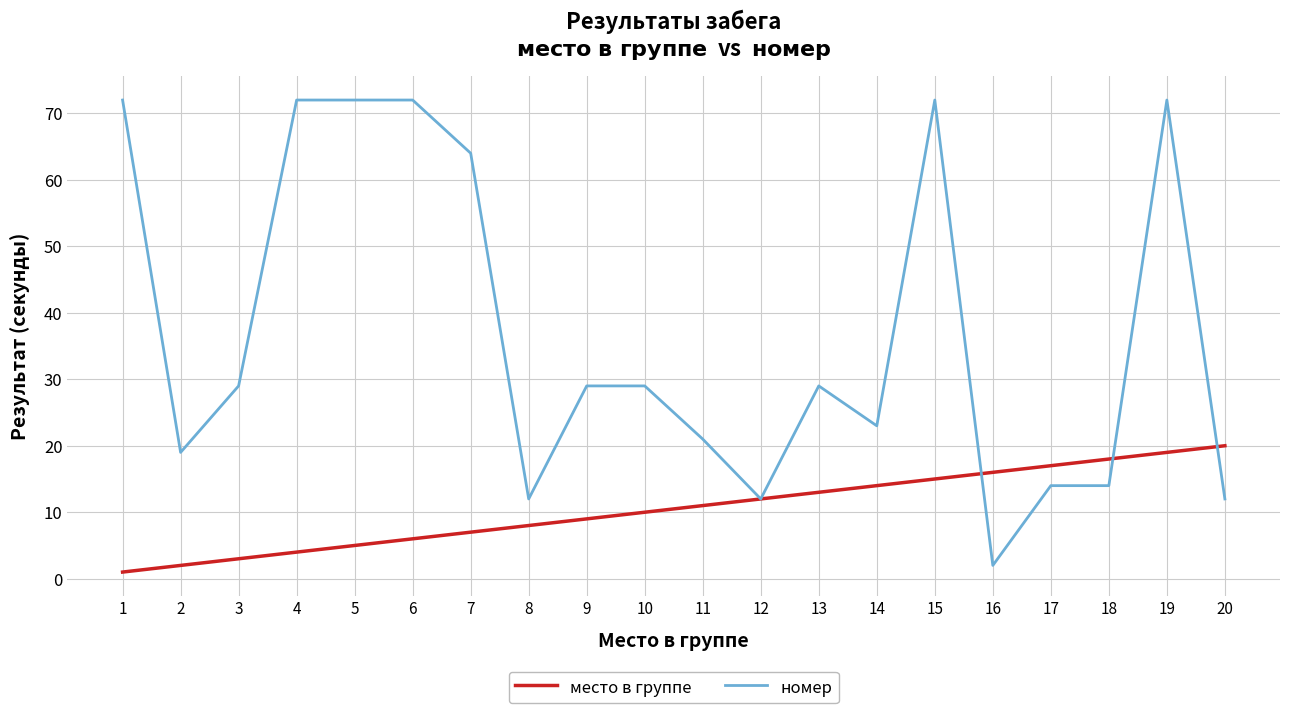

True or false: номер has a value of 21 at 11.

True